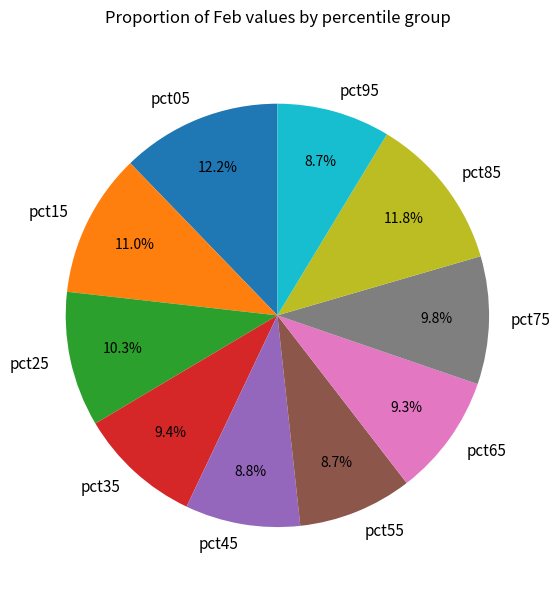

To the nearest percent, what is the average slice percentage?

10%